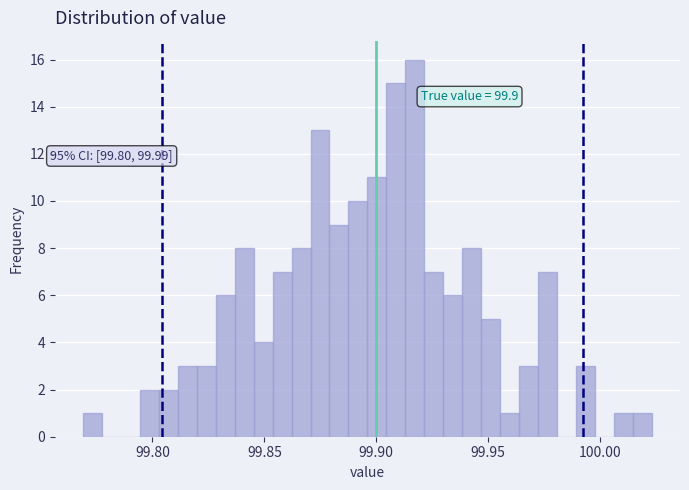

Around what value on the x-axis is the tallest bar? Give the approximate position of its centre, as read against the axis.

99.915